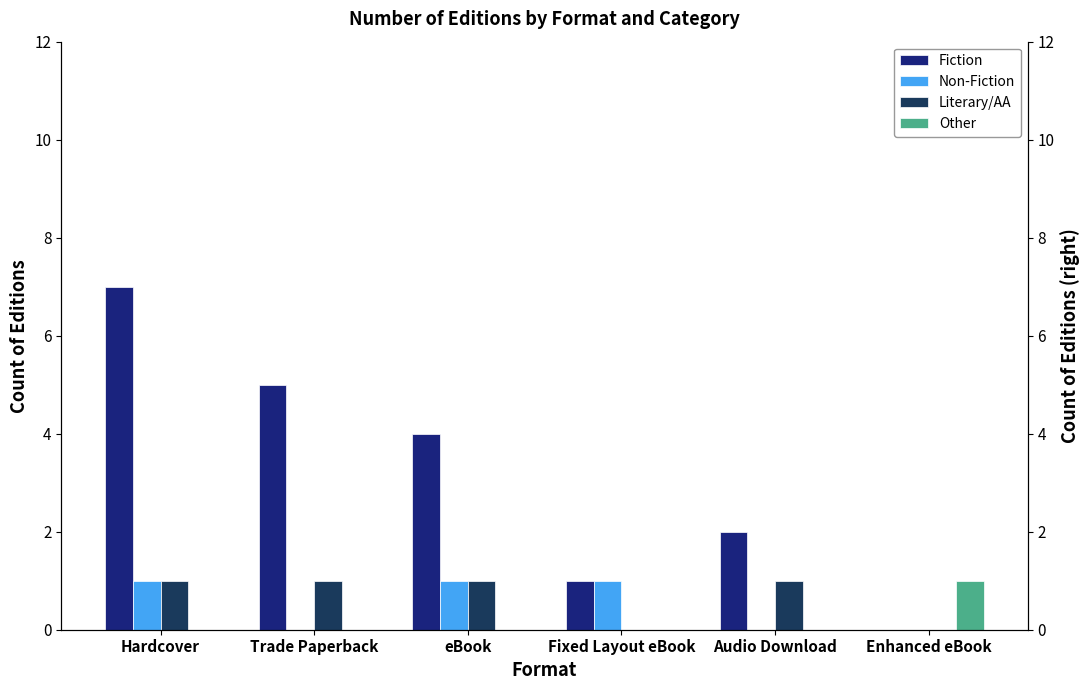

The Fiction series shows 6 at eBook. True or false?

False